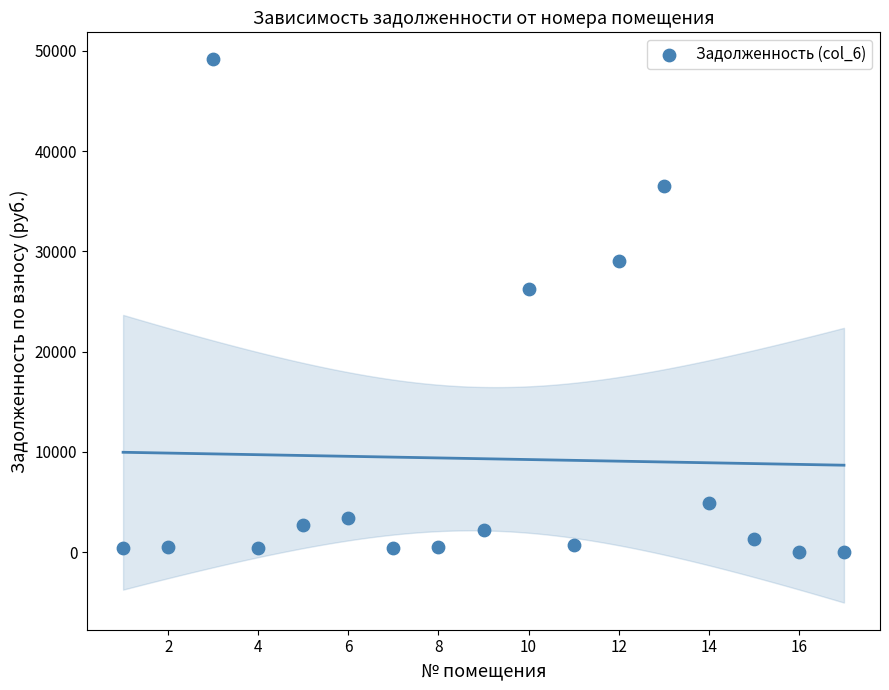

What is the range of Y values (max minus min)?

49132.3